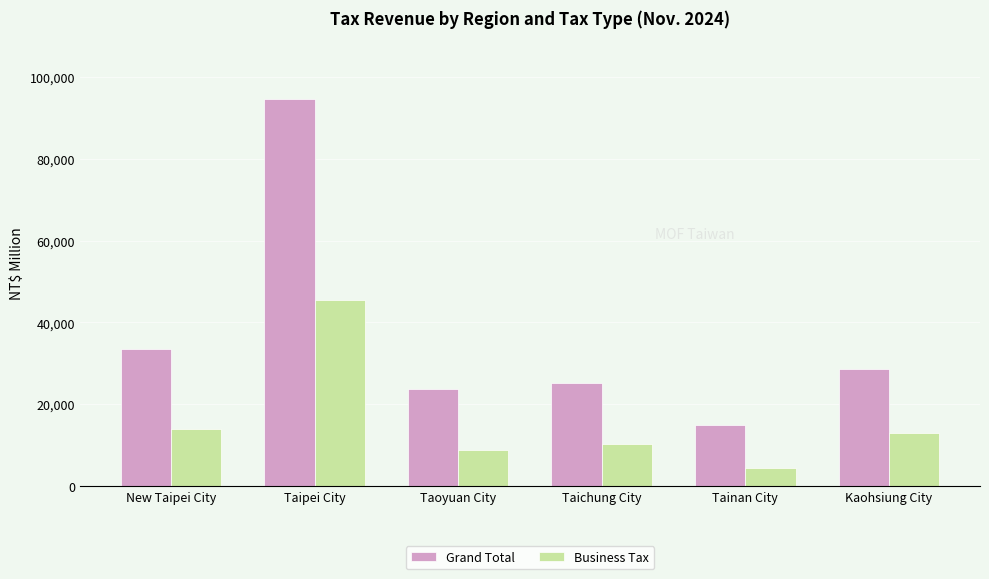

Which series changed the most between Taipei City and Kaohsiung City?

Grand Total